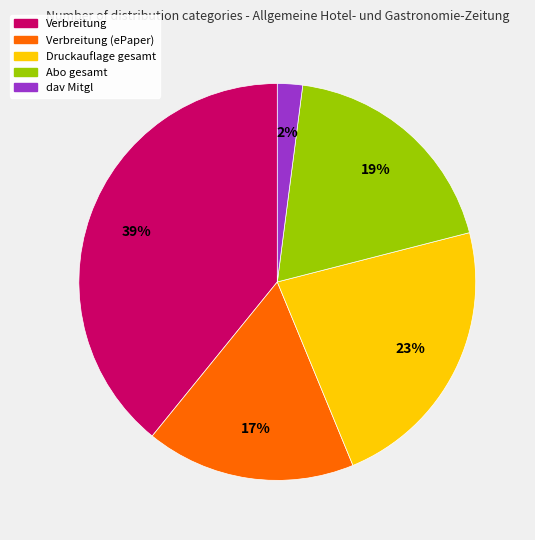

To the nearest percent, what percentage of the pie is dav Mitgl?

2%